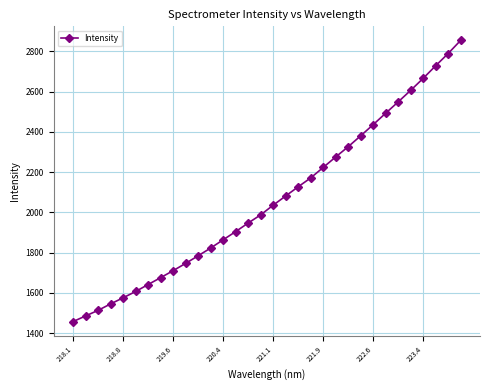

What is the minimum value shown in the chart?

1457.7